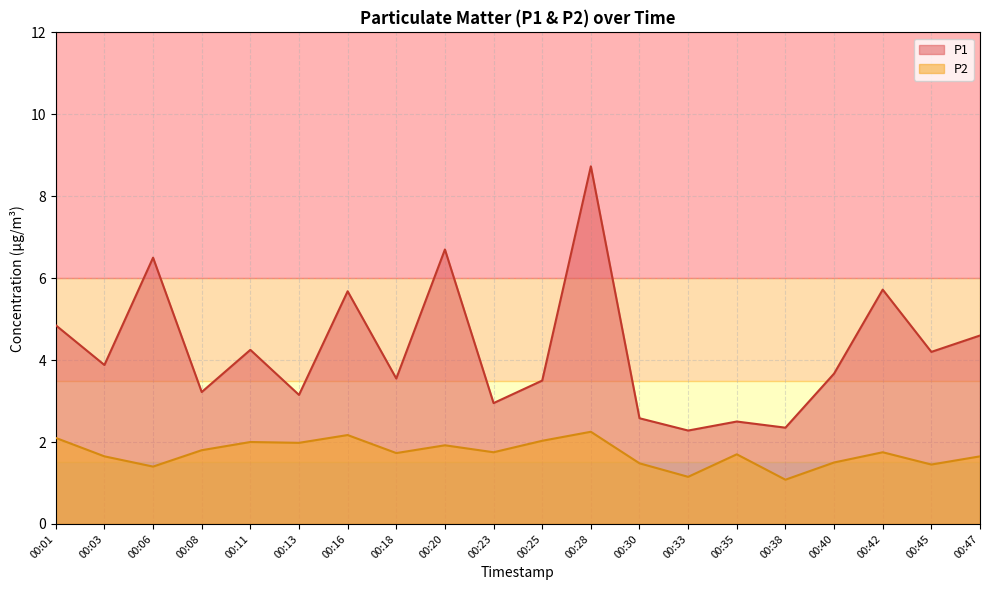

Does the chart have visible grid lines?

Yes